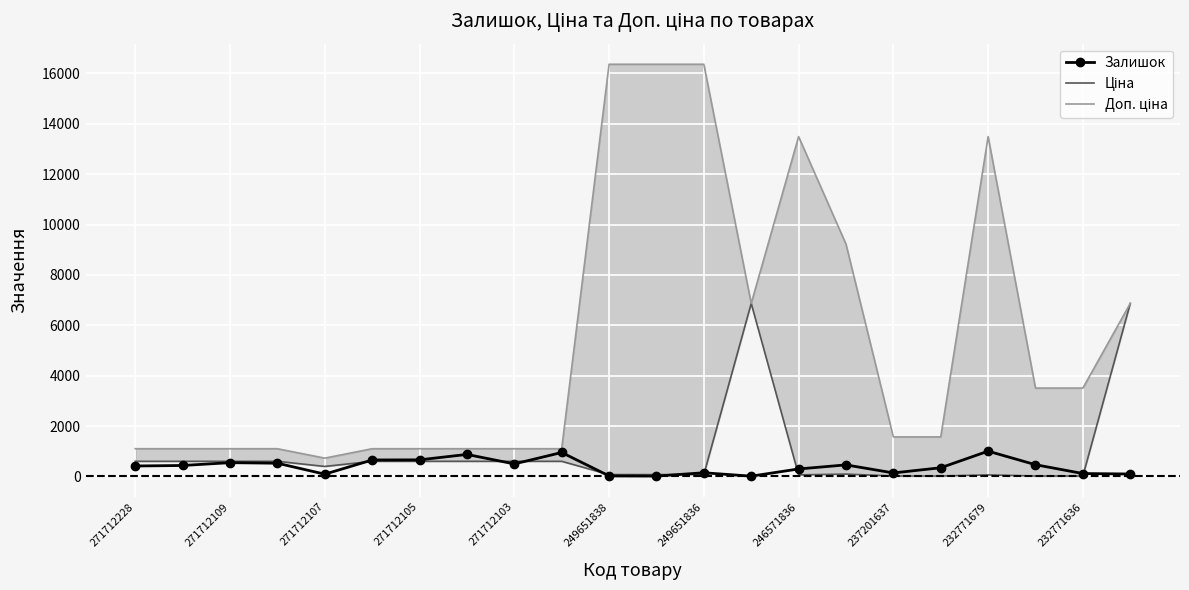

At which category does Ціна reach its first local peak?

13